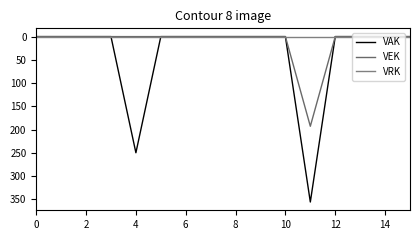

Is this an area chart (filled region under the line)?

No